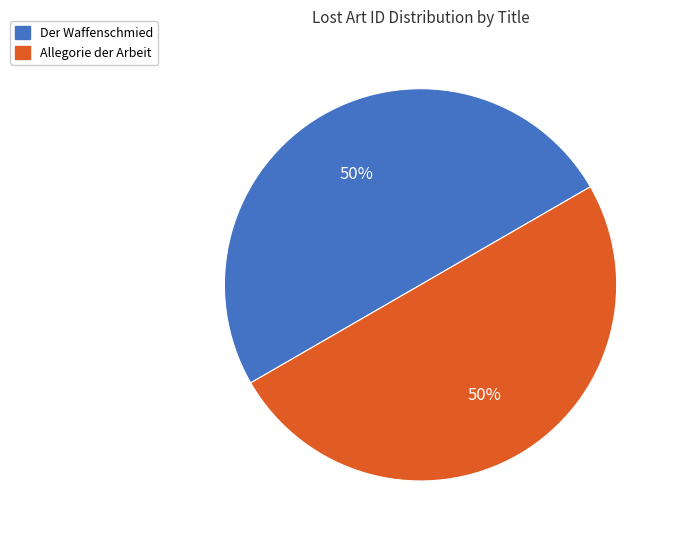

To the nearest percent, what is the combined percentage of Allegorie der Arbeit and Der Waffenschmied?

100%